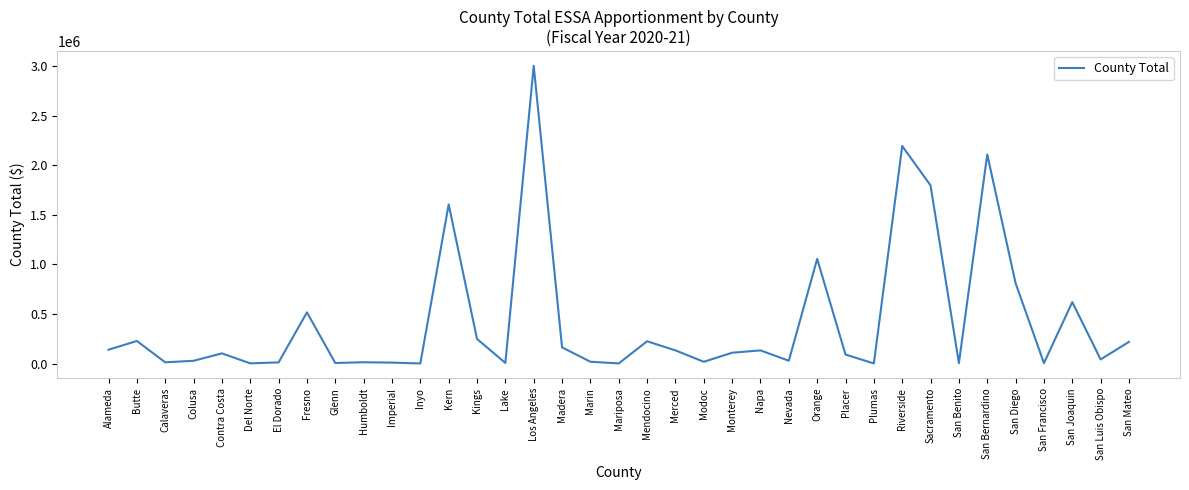

What is the ratio of the value at Kings to the value at Monterey?

2.3